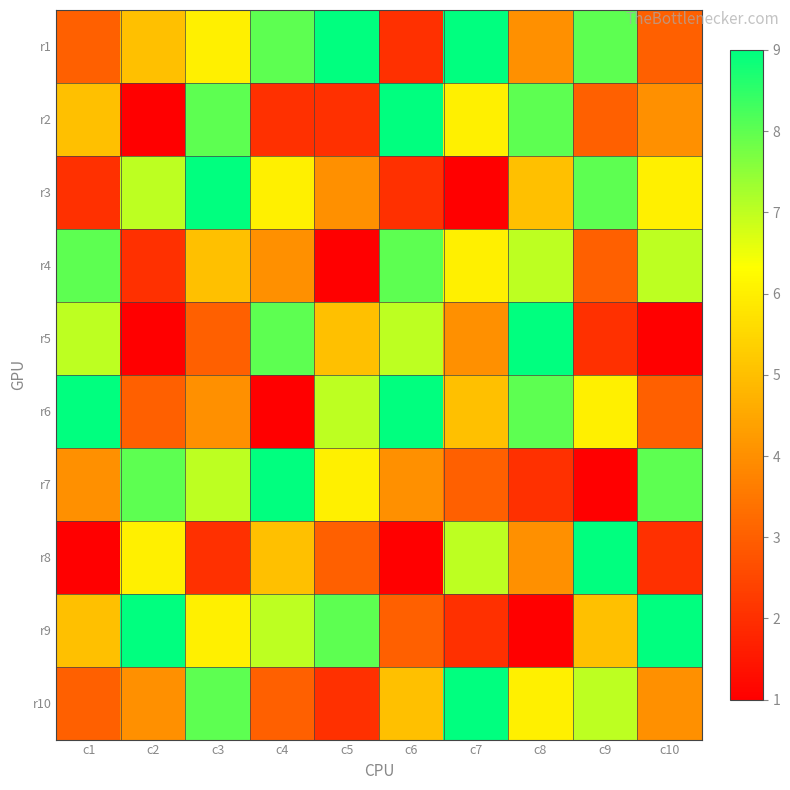

Which series has the largest total across all categories?

r1